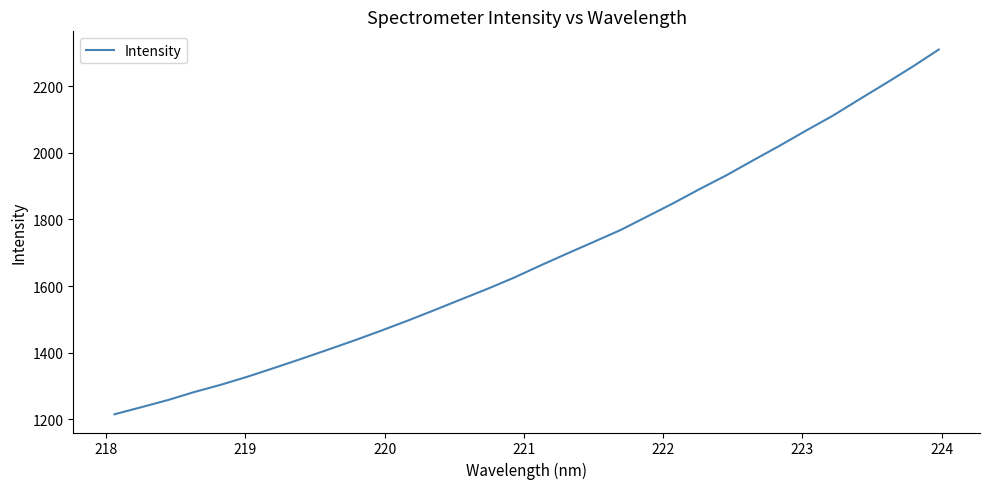

What is the sum of all values?

53916.3